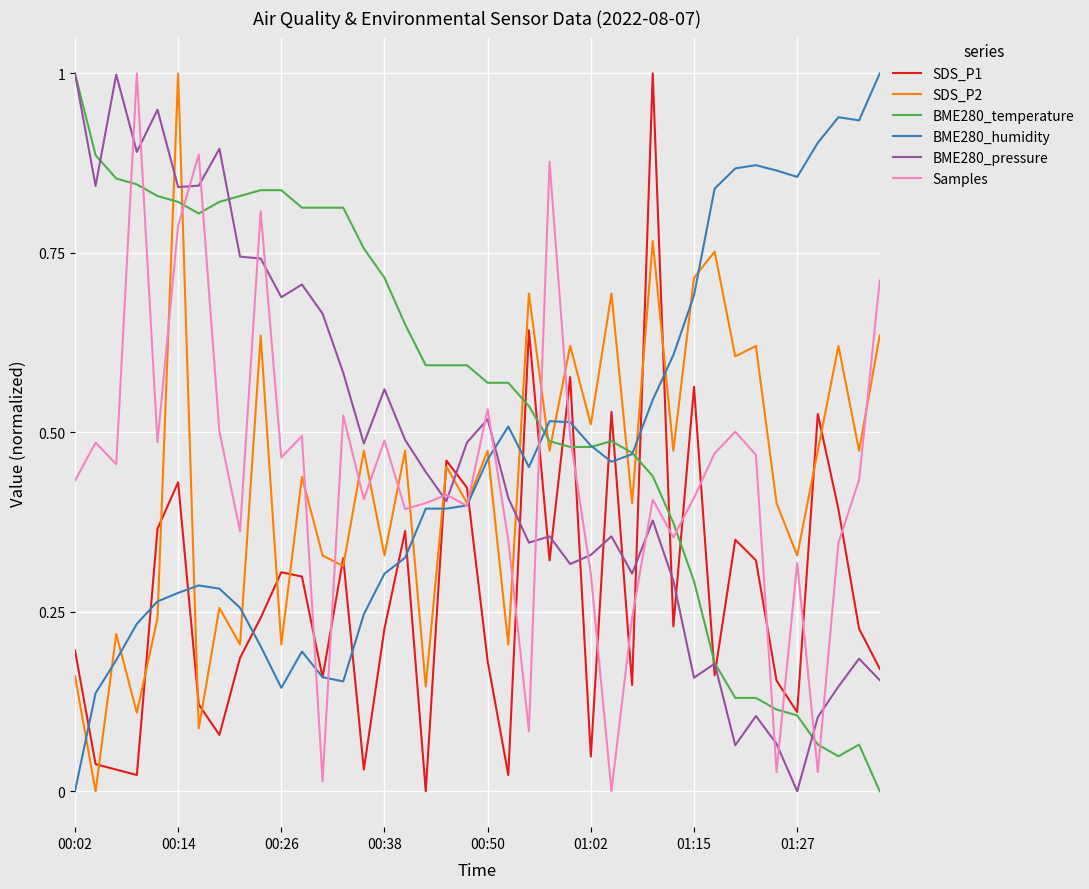

How many lines are shown in the chart?

6